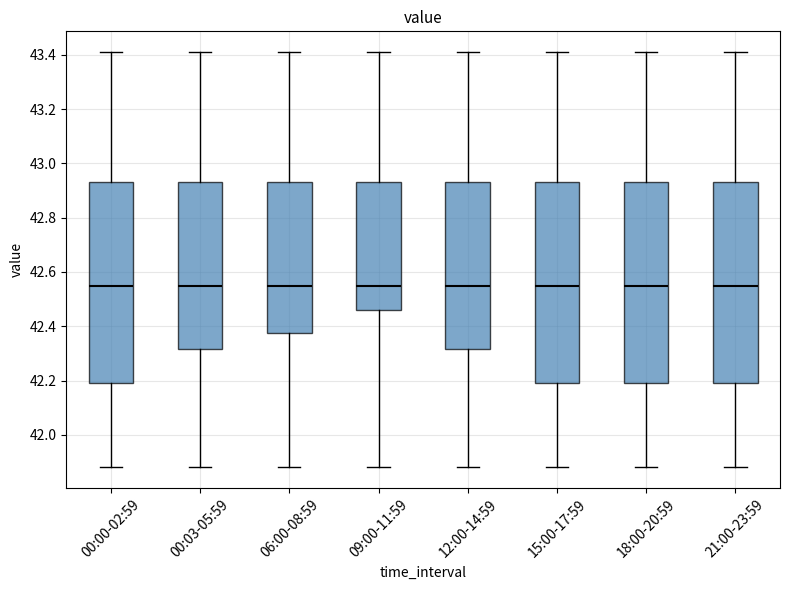

Reading left to right, transcribe this box plot: for each box, give where its median line is, the range the box spans, and where its two whiskers end, as read against the y-axis. The values are not printed on the chart, so give them approximately, as read against the axis.

00:00-02:59: median 42.56, box 42.20 to 42.94, whiskers 41.88 to 43.42
00:03-05:59: median 42.56, box 42.32 to 42.94, whiskers 41.88 to 43.42
06:00-08:59: median 42.56, box 42.38 to 42.94, whiskers 41.88 to 43.42
09:00-11:59: median 42.56, box 42.46 to 42.94, whiskers 41.88 to 43.42
12:00-14:59: median 42.56, box 42.32 to 42.94, whiskers 41.88 to 43.42
15:00-17:59: median 42.56, box 42.20 to 42.94, whiskers 41.88 to 43.42
18:00-20:59: median 42.56, box 42.20 to 42.94, whiskers 41.88 to 43.42
21:00-23:59: median 42.56, box 42.20 to 42.94, whiskers 41.88 to 43.42